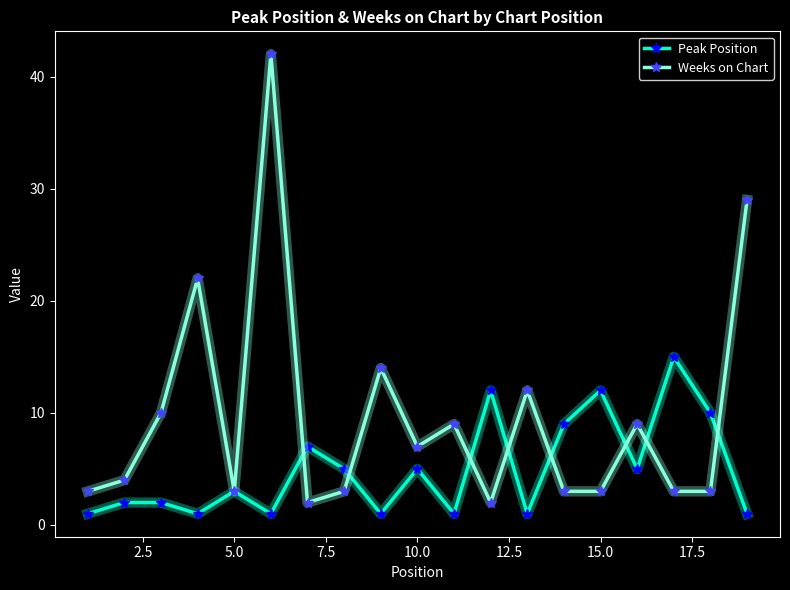

True or false: Peak Position has more than 2 points higher than both neighbors.

True